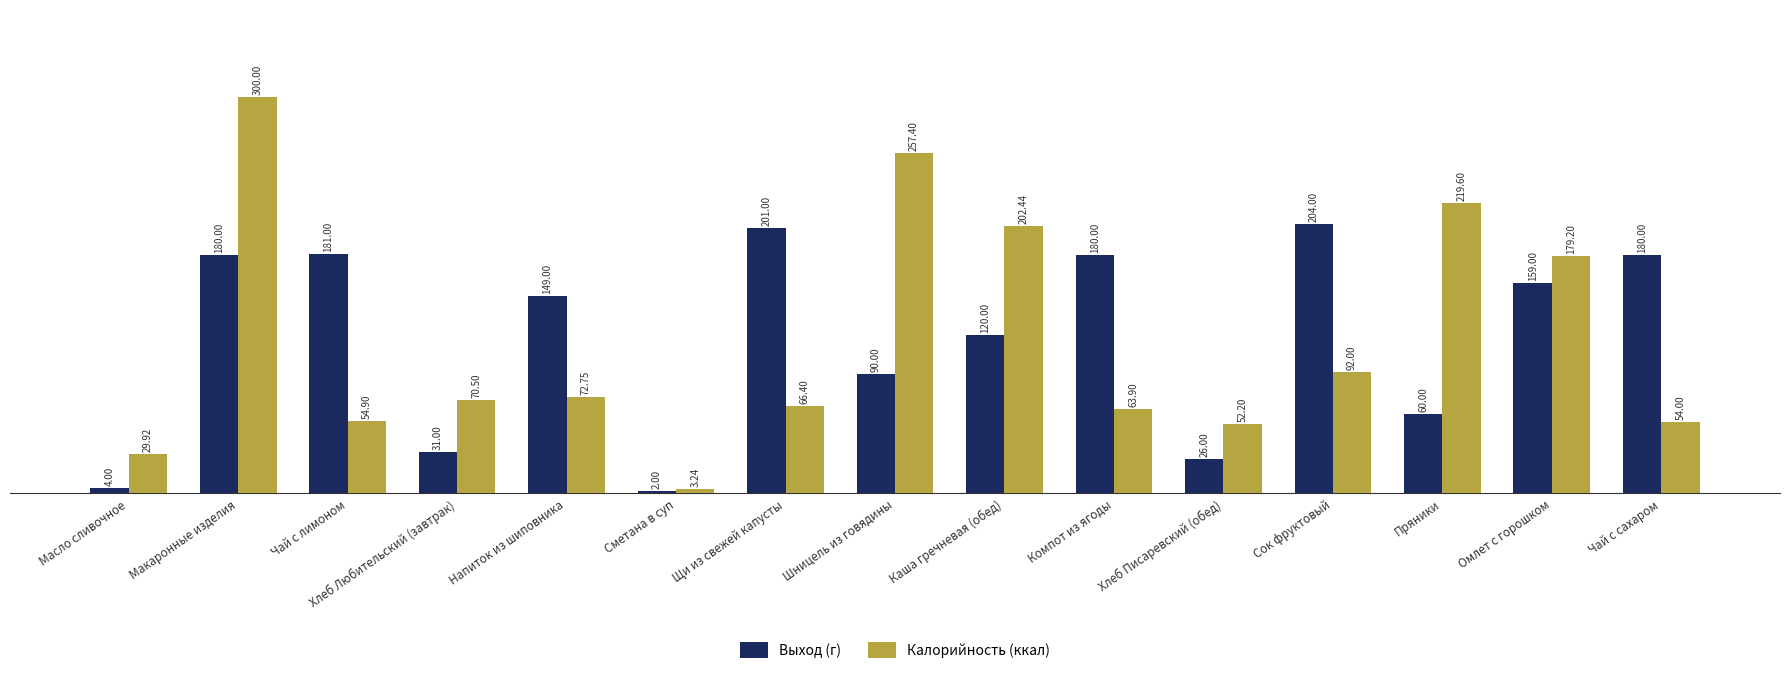

What is the total value across all series at Шницель из говядины?

347.4